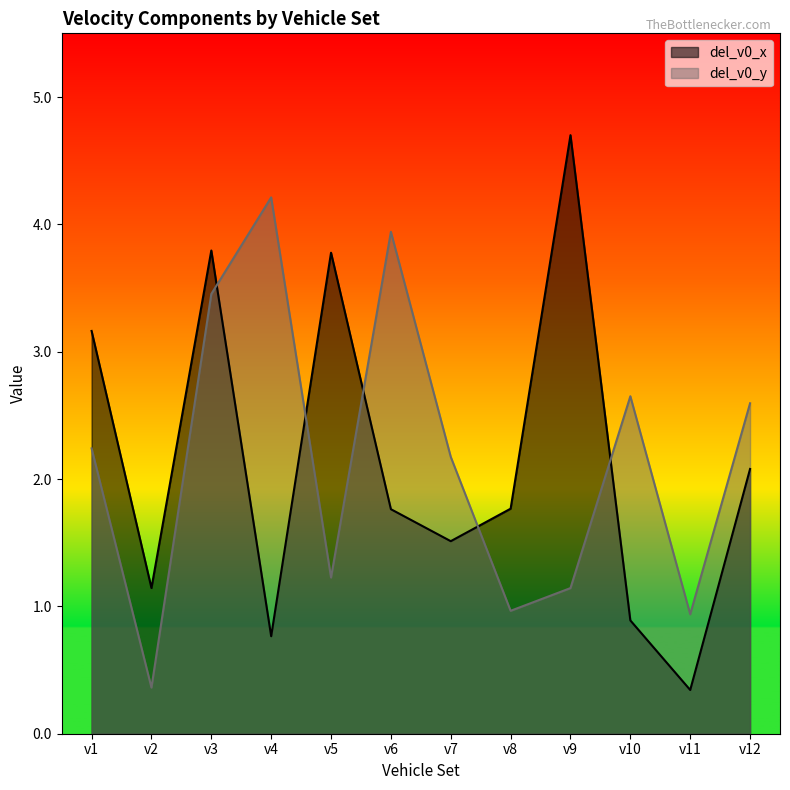

What is the sum of all del_v0_y values?

25.9